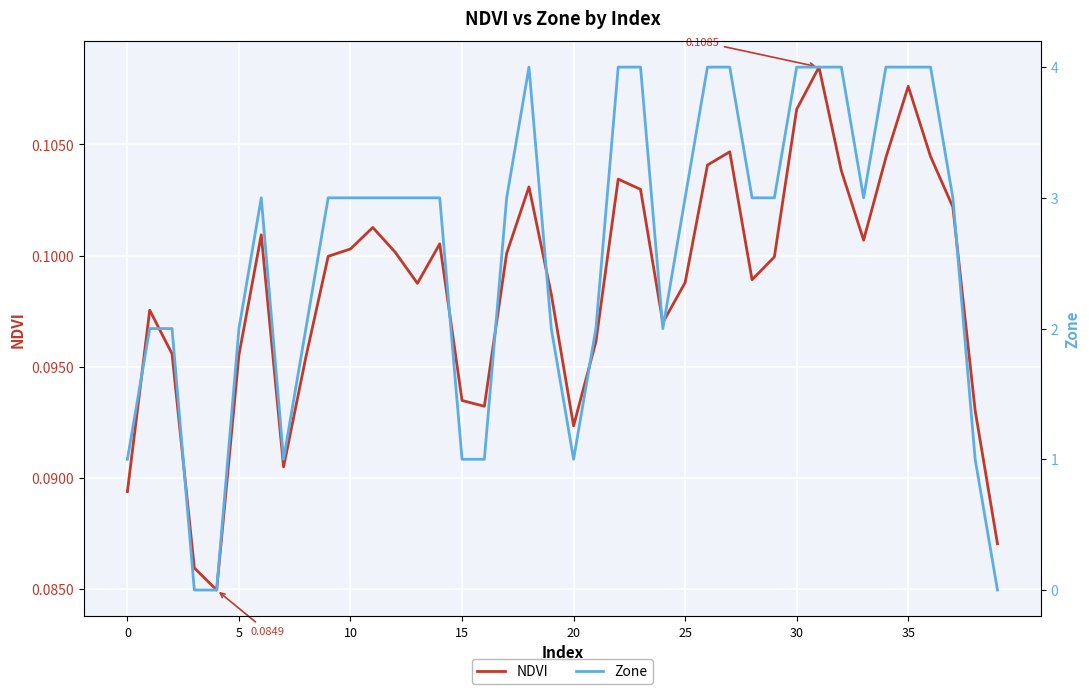

The NDVI series shows 0.1 at 27. True or false?

True